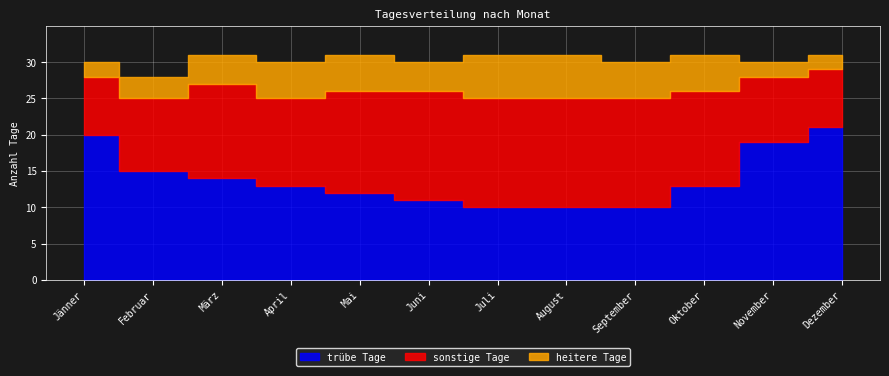

How many data points in trübe Tage are above 13?

5